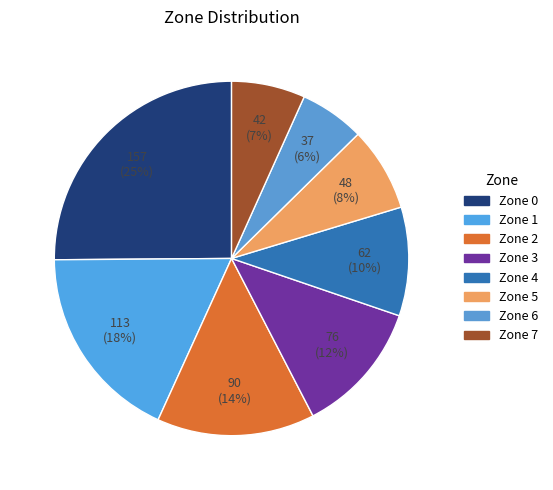

What is the change in value from Zone 2 to Zone 5?

-42